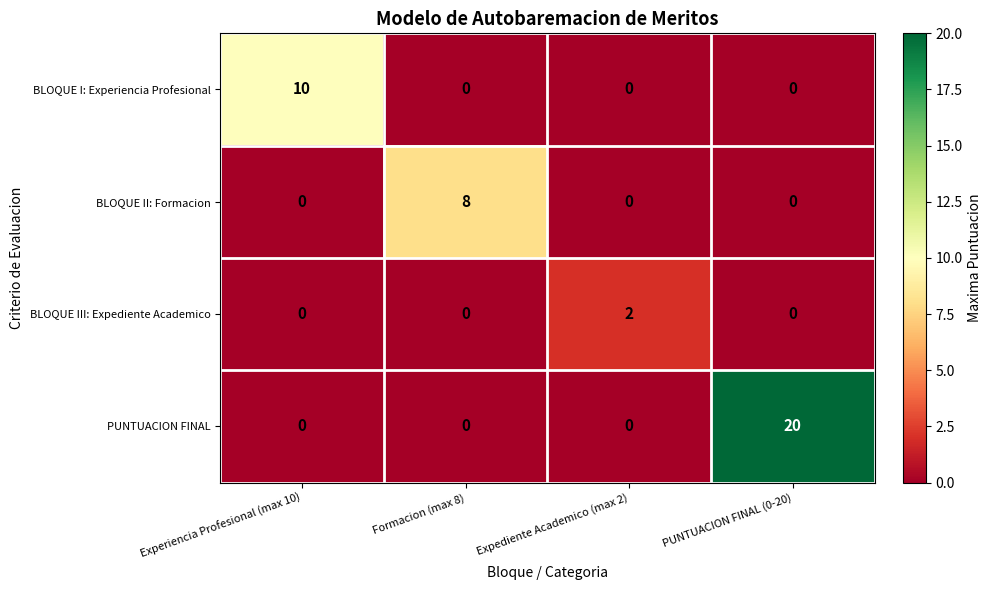

Which category has the highest value in the BLOQUE I: Experiencia Profesional series?

Experiencia Profesional (max 10)